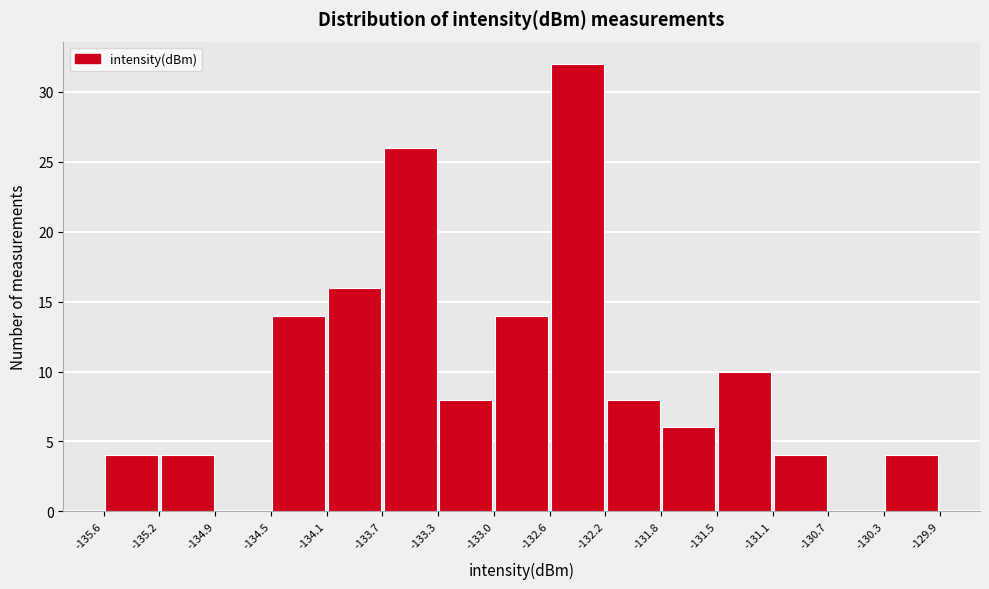

Which range on the x-axis has the tallest bar?

-132.6 to -132.2